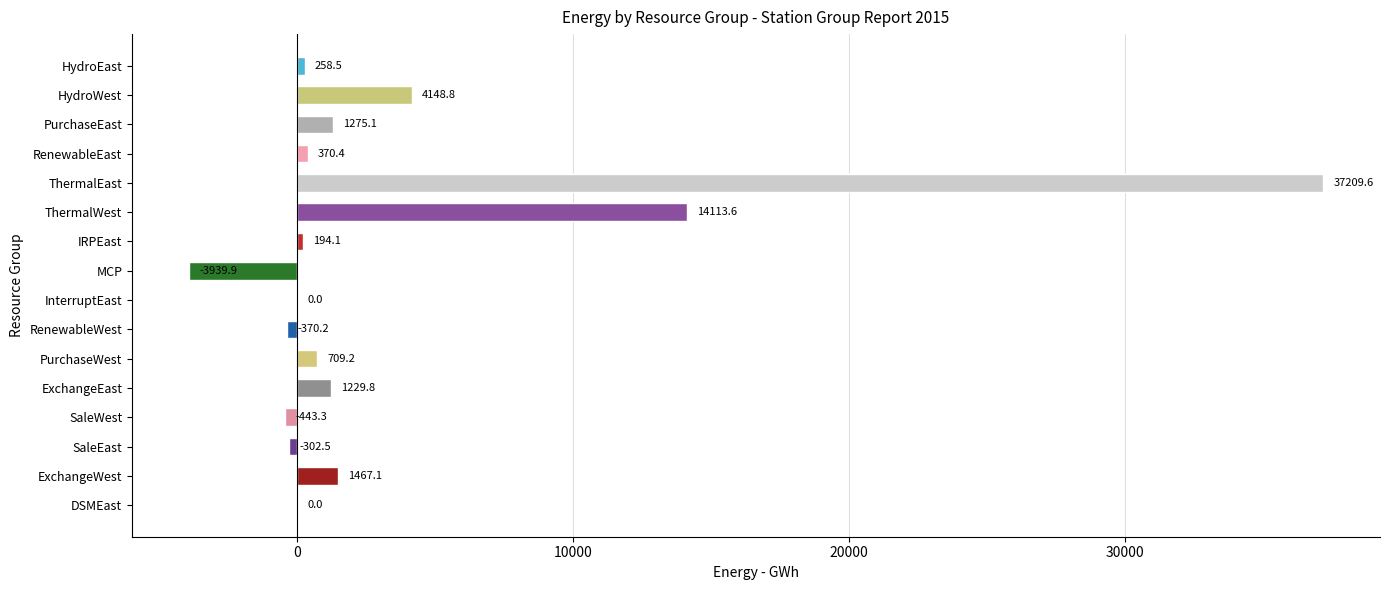

What is the greatest value displayed?

37209.6